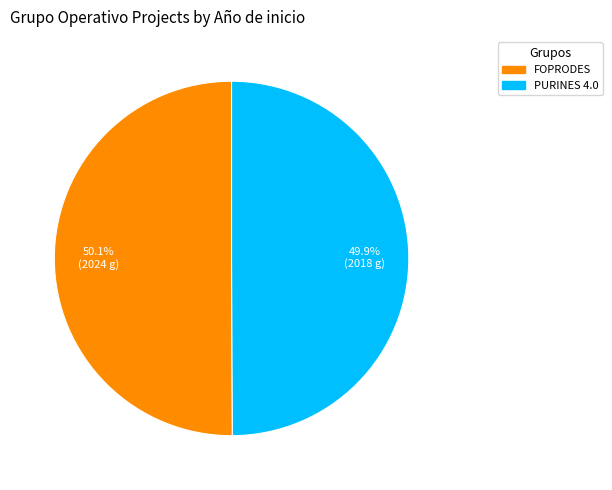

Does any single category account for the majority?

Yes